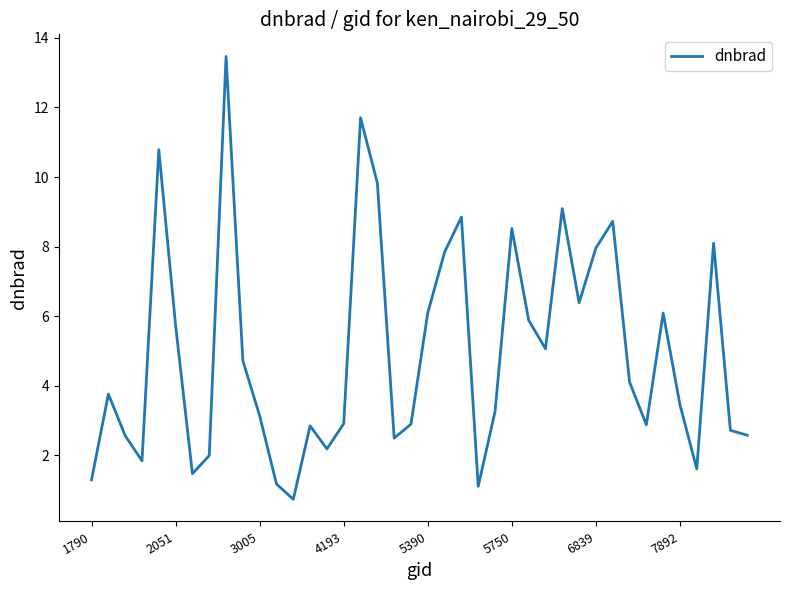

What is the difference between the maximum and minimum values?

12.7